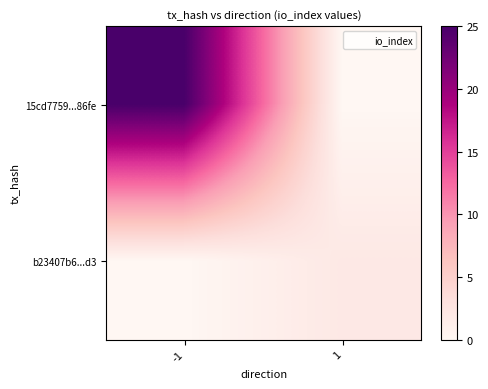

What is the maximum value shown in the chart?

25